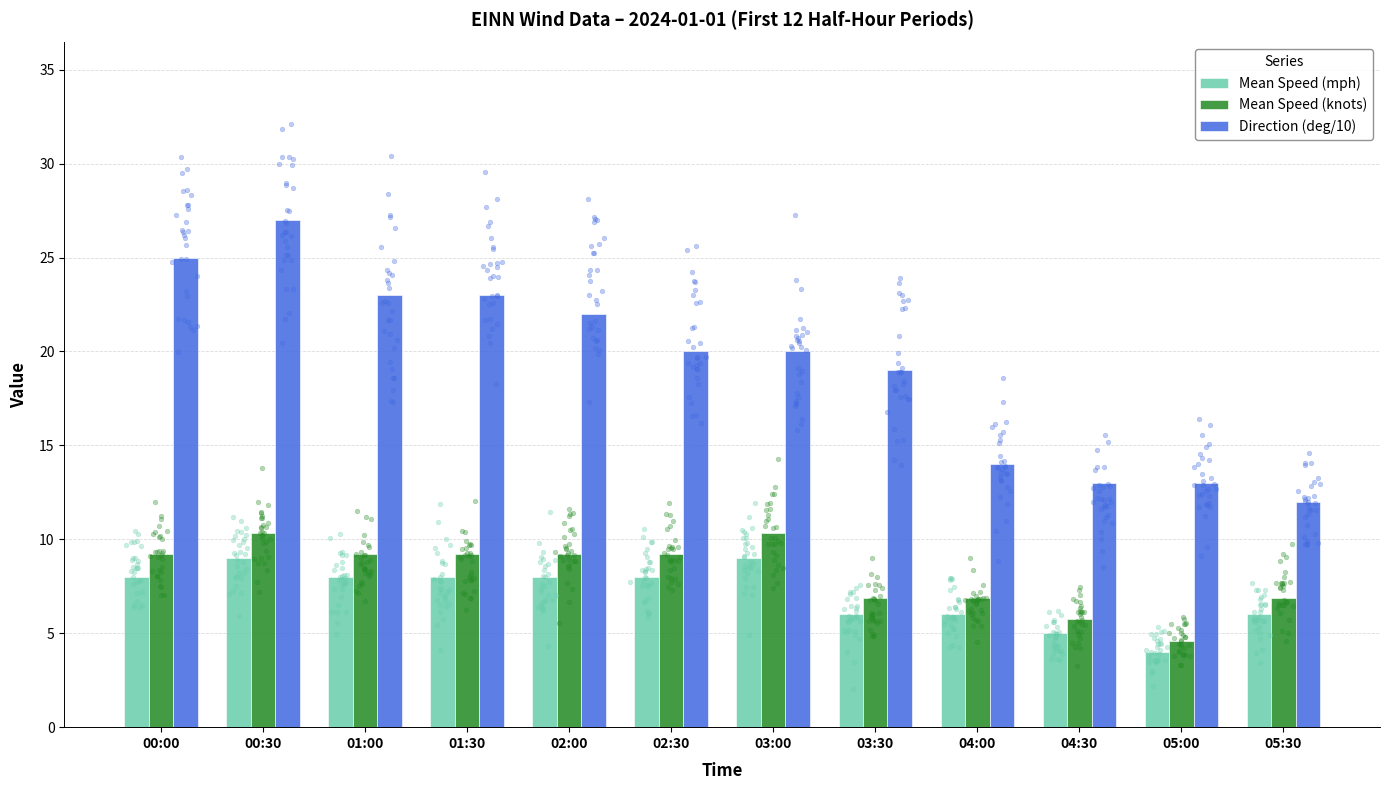

Is the value of Mean Speed (knots) at 04:00 greater than the value of Mean Speed (mph) at 04:30?

Yes